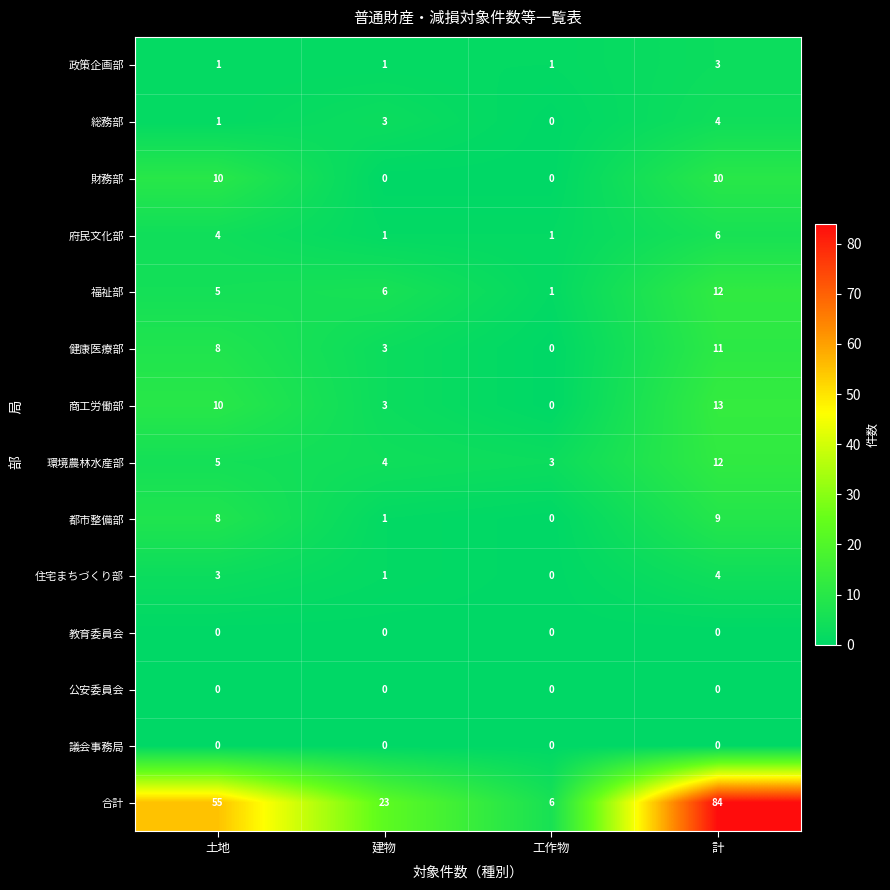

Between 土地 and 工作物, which series saw the biggest shift?

合計